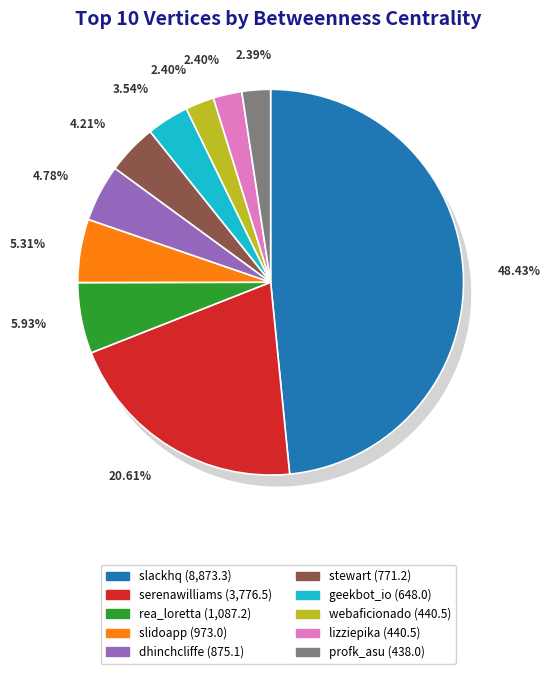

Rank the categories by value from lowest to highest.

profk_asu, webaficionado, lizziepika, geekbot_io, stewart, dhinchcliffe, slidoapp, rea_loretta, serenawilliams, slackhq